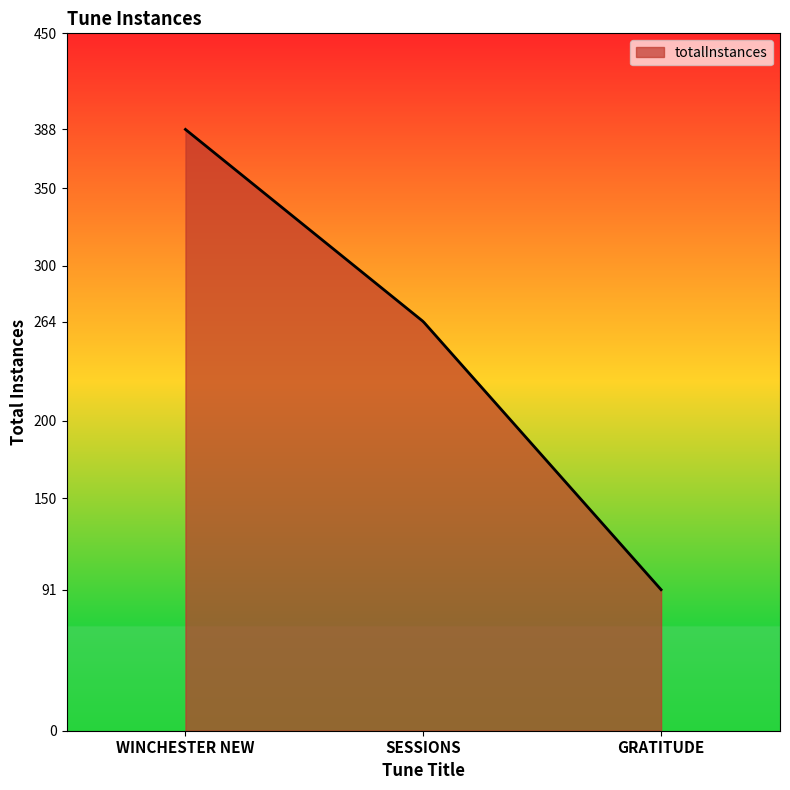

What is the smallest value displayed?

91.0